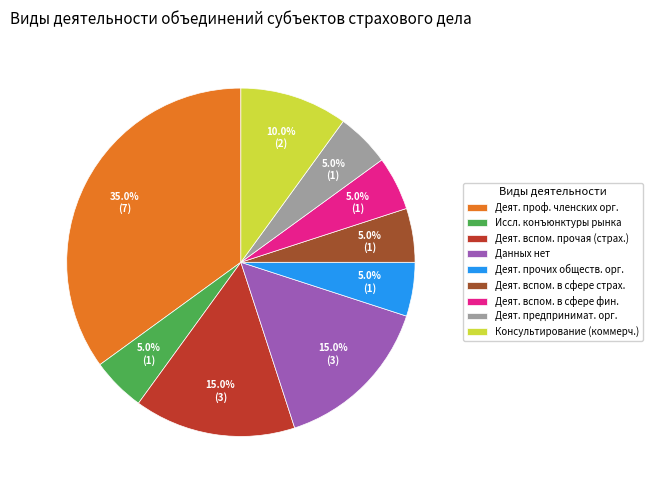

Is the sum of Консультирование (коммерч.) and Иссл. конъюнктуры рынка greater than half?

No